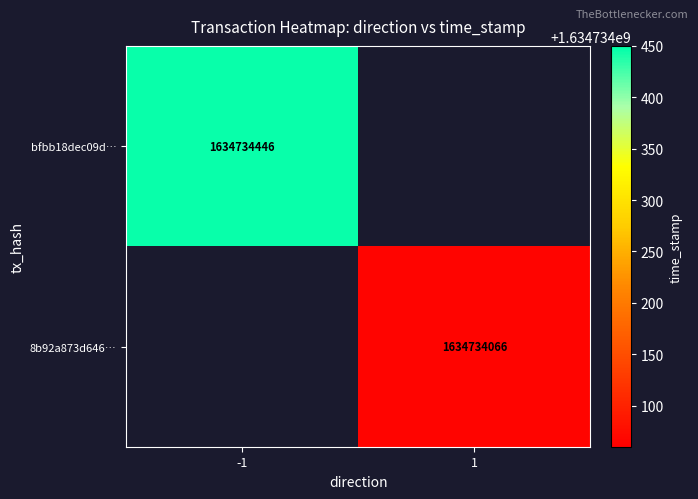

The 8b92a873d646a5dda3d0a7fa4c6f37b123f94d3 series shows 1634734066 at 1. True or false?

True